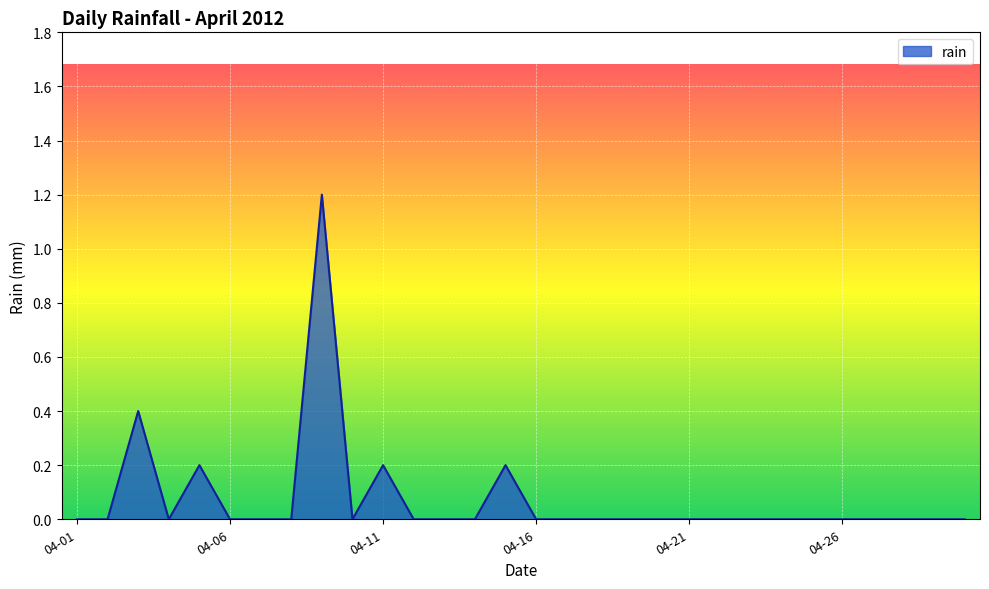

What is the greatest value displayed?

1.2